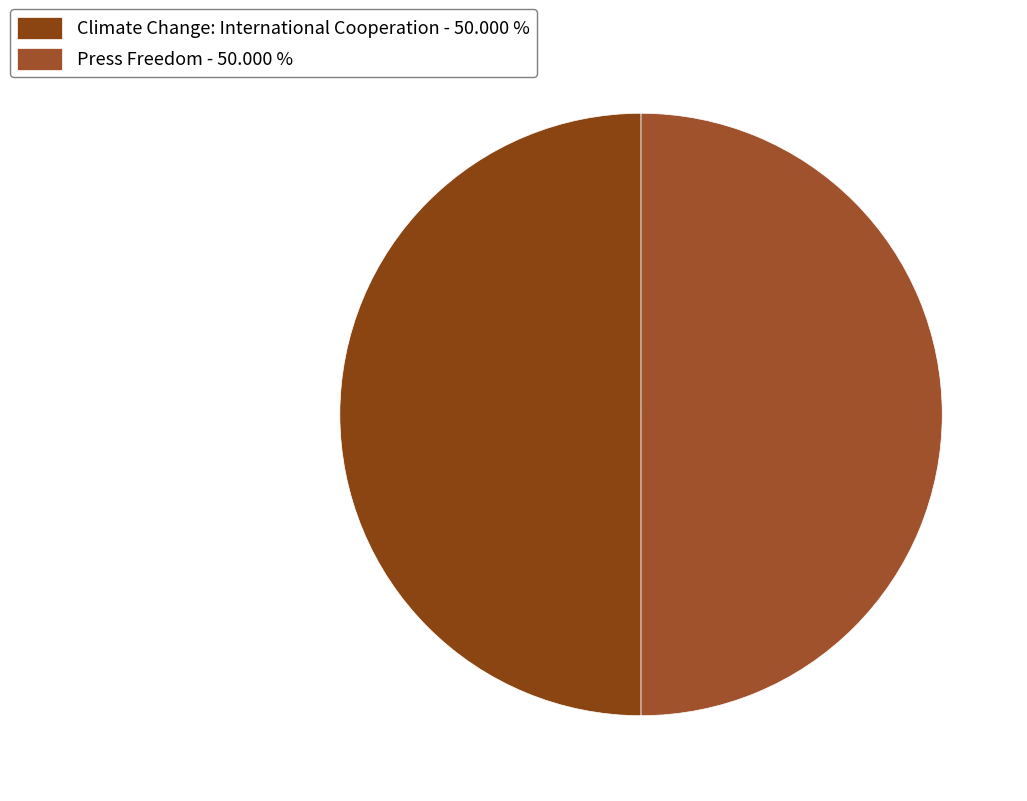

Which category accounts for the majority?

Press Freedom